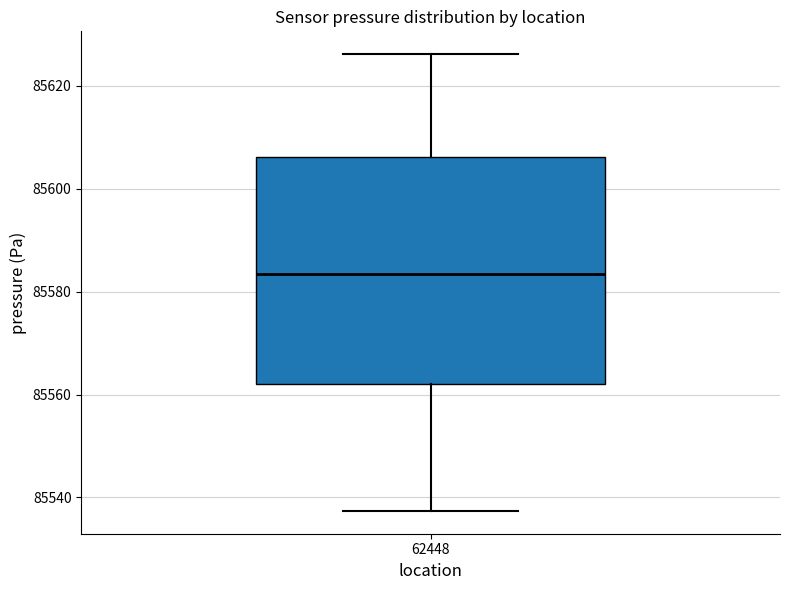

Where is the upper edge of the box at x = 62448 on the y-axis? The values are not printed on the chart, so give them approximately, as read against the axis.

85606